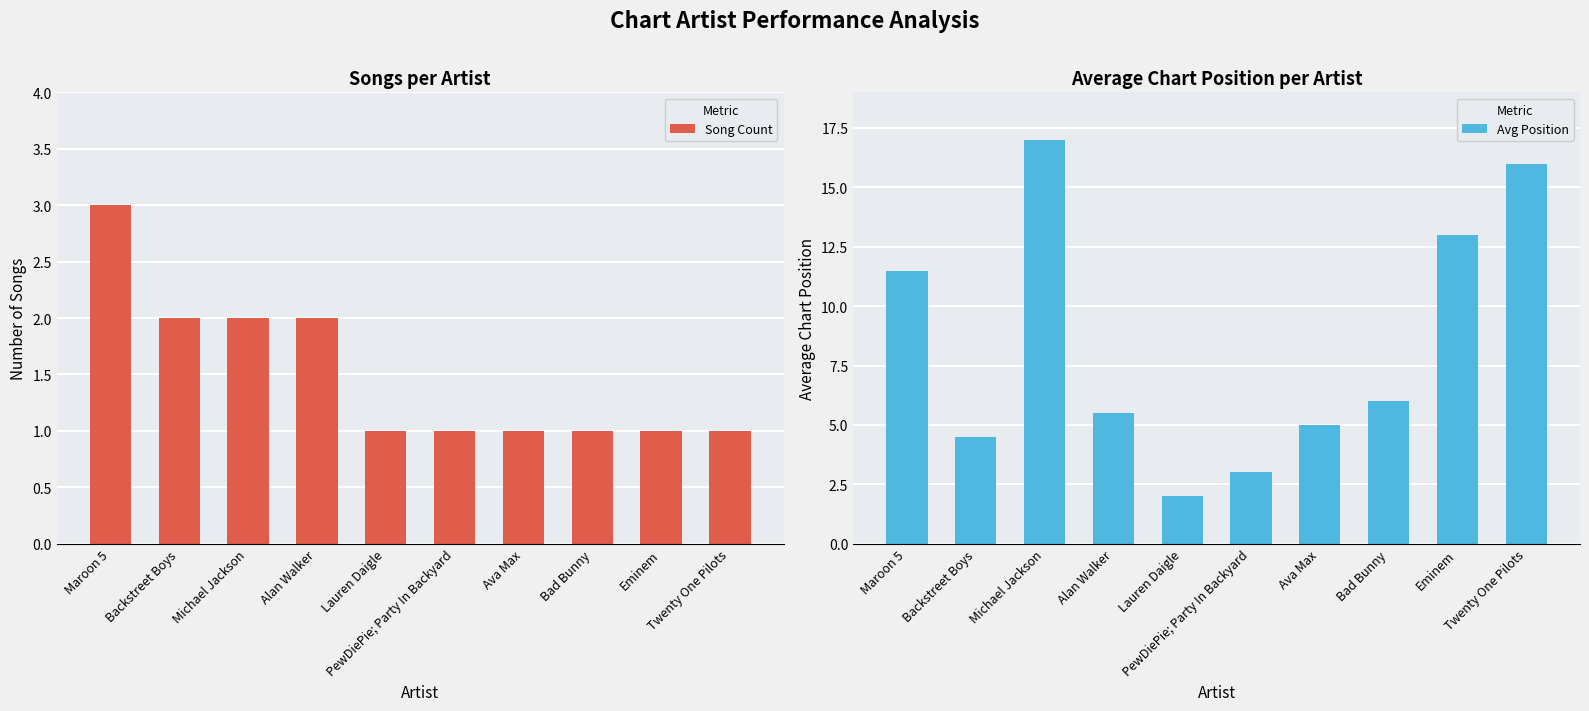

The Song Count series shows 0.6 at Eminem. True or false?

False